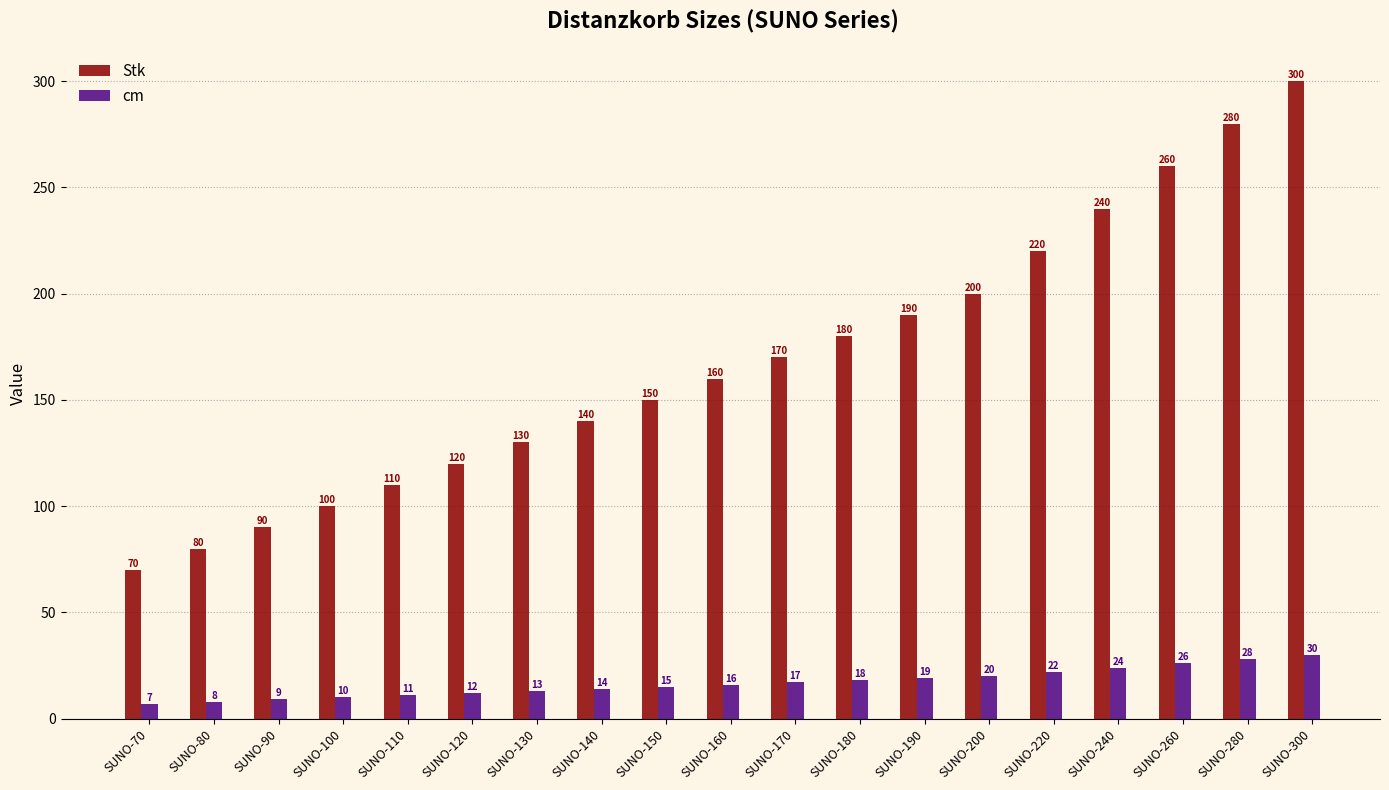

Is it true that Stk equals 150 at SUNO-150?

True